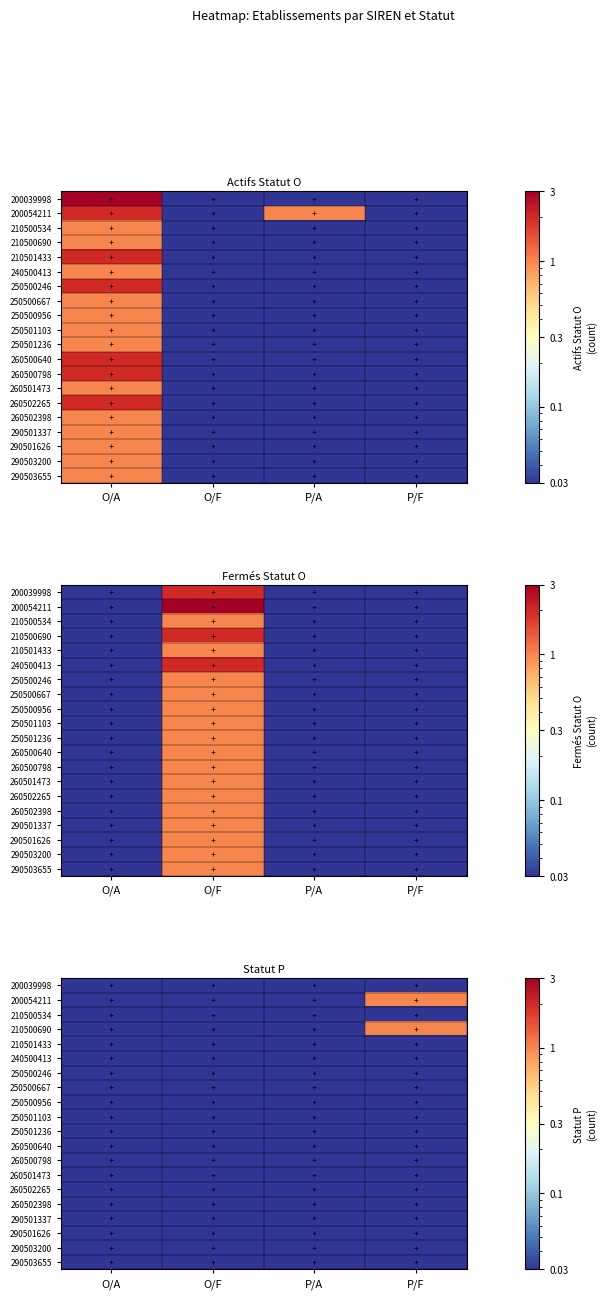

The 290501337 series shows 0.0 at P/A. True or false?

True